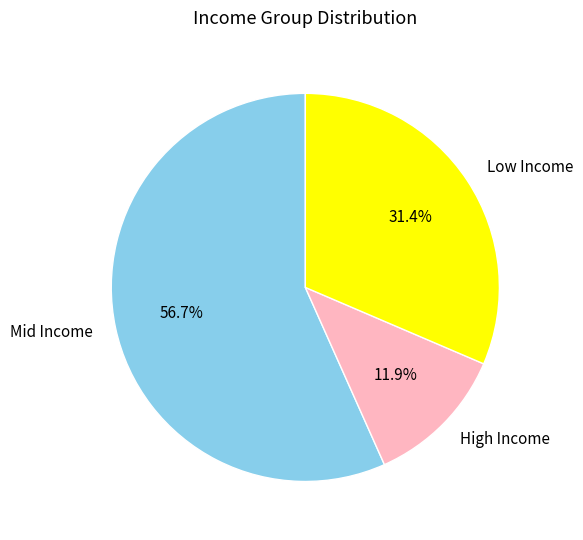

Approximately how many times larger is the value at Mid Income compared to Low Income?

1.8